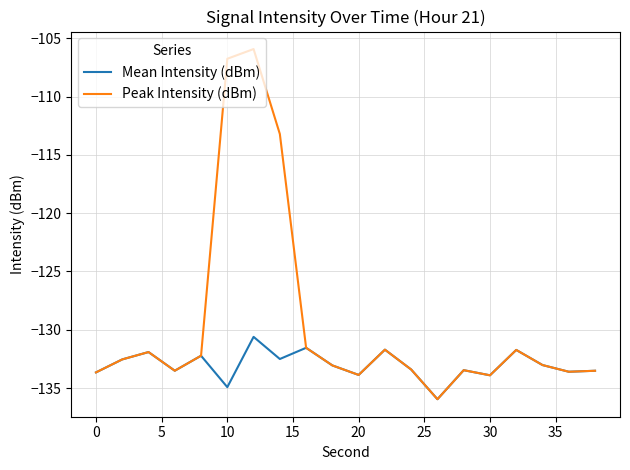

Which series has the largest total across all categories?

Peak Intensity (dBm)